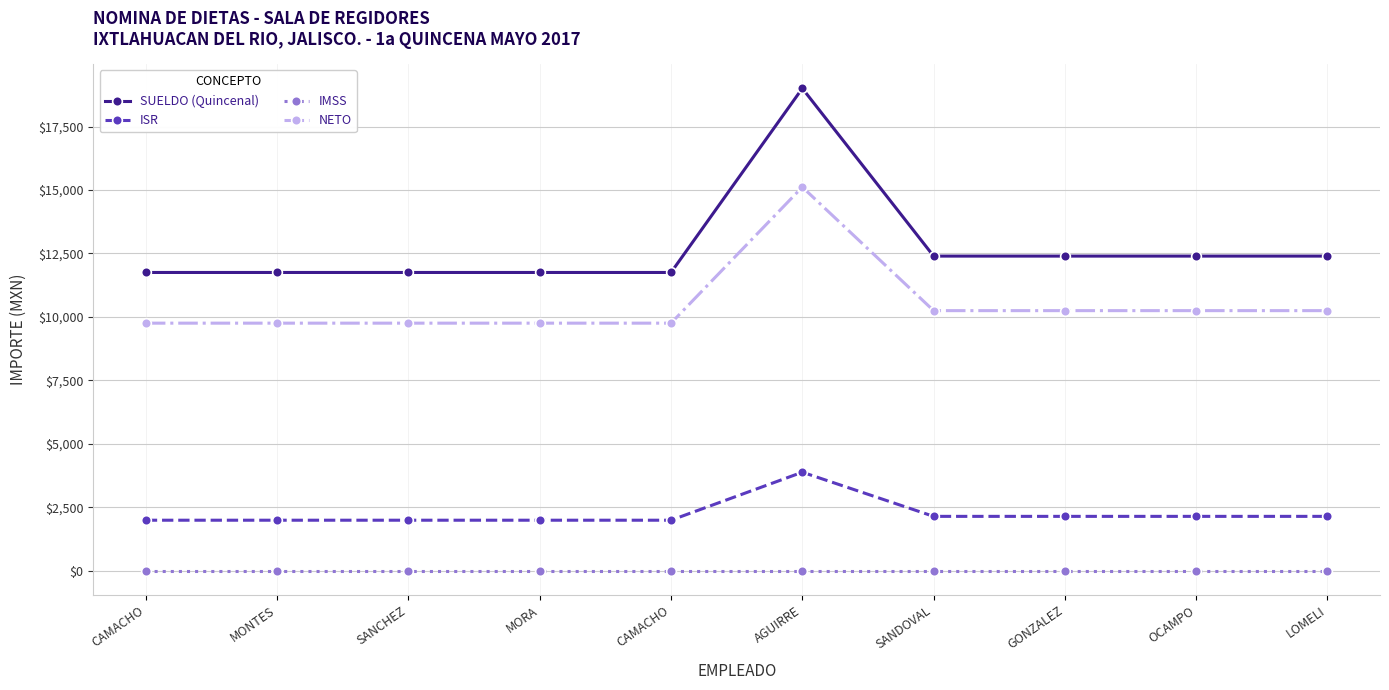

What is the value of the NETO point at the 7th from the left?

10249.4